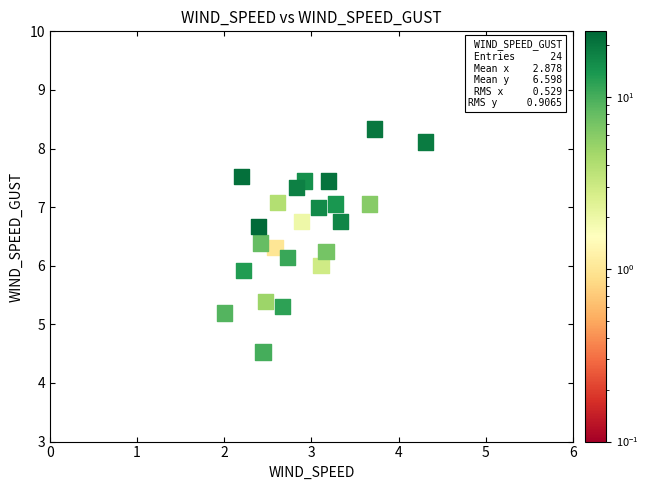

What is the range of X values (max minus min)?

2.3